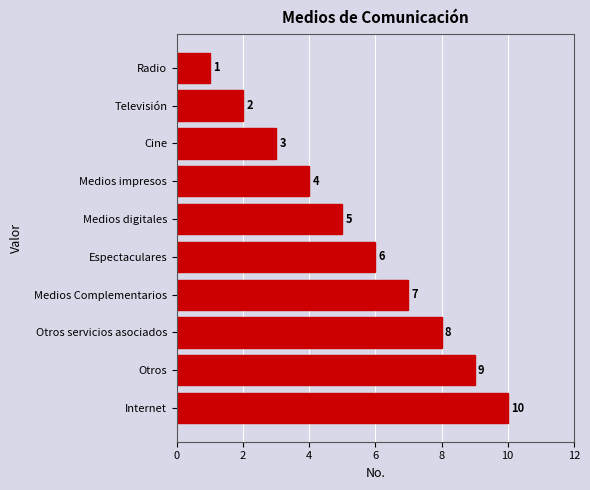

What is the sum of the values at Internet and Televisión?

12